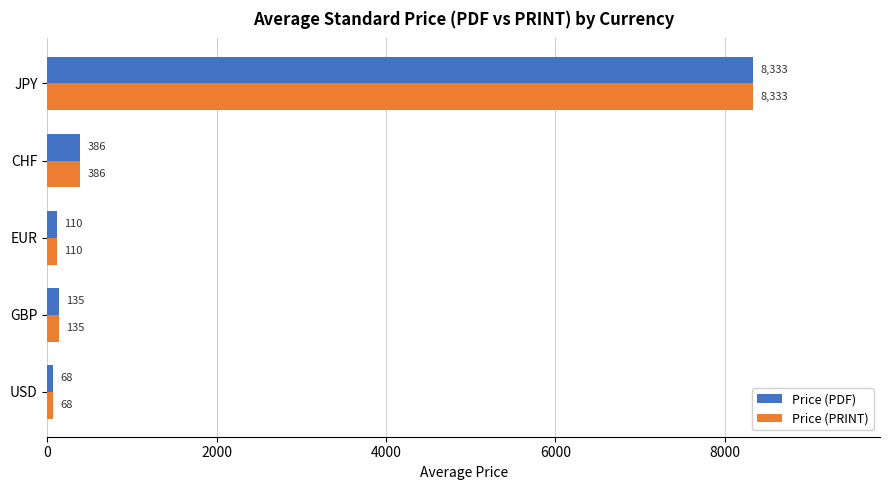

At which category does the chart reach its minimum across all series?

USD